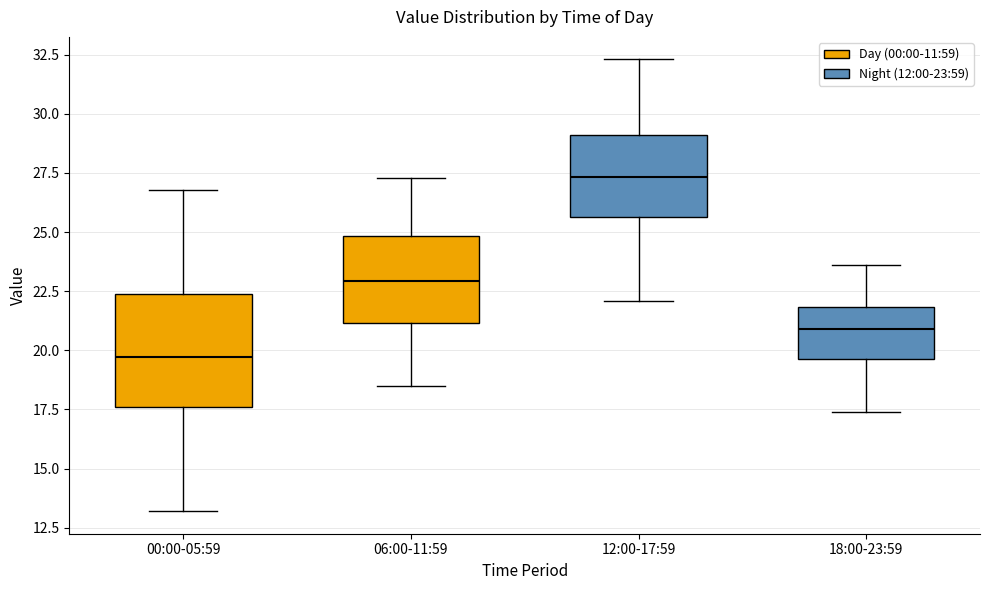

Where is the upper edge of the box for 12:00-17:59 on the y-axis? The values are not printed on the chart, so give them approximately, as read against the axis.

29.0